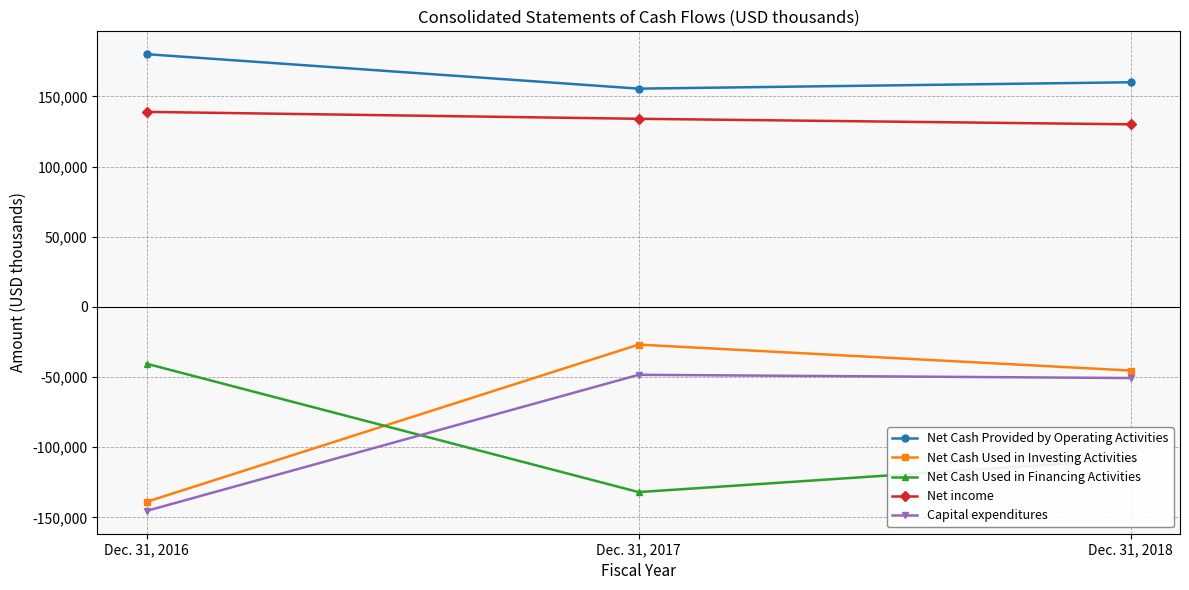

Reading right to left, transcribe all the data shown in this chart.

Net Cash Provided by Operating Activities: Dec. 31, 2018=160089	Dec. 31, 2017=155550	Dec. 31, 2016=180115
Net Cash Used in Investing Activities: Dec. 31, 2018=-45328	Dec. 31, 2017=-26835	Dec. 31, 2016=-138869
Net Cash Used in Financing Activities: Dec. 31, 2018=-108557	Dec. 31, 2017=-131942	Dec. 31, 2016=-40474
Net income: Dec. 31, 2018=130122	Dec. 31, 2017=134062	Dec. 31, 2016=138995
Capital expenditures: Dec. 31, 2018=-50660	Dec. 31, 2017=-48366	Dec. 31, 2016=-145331